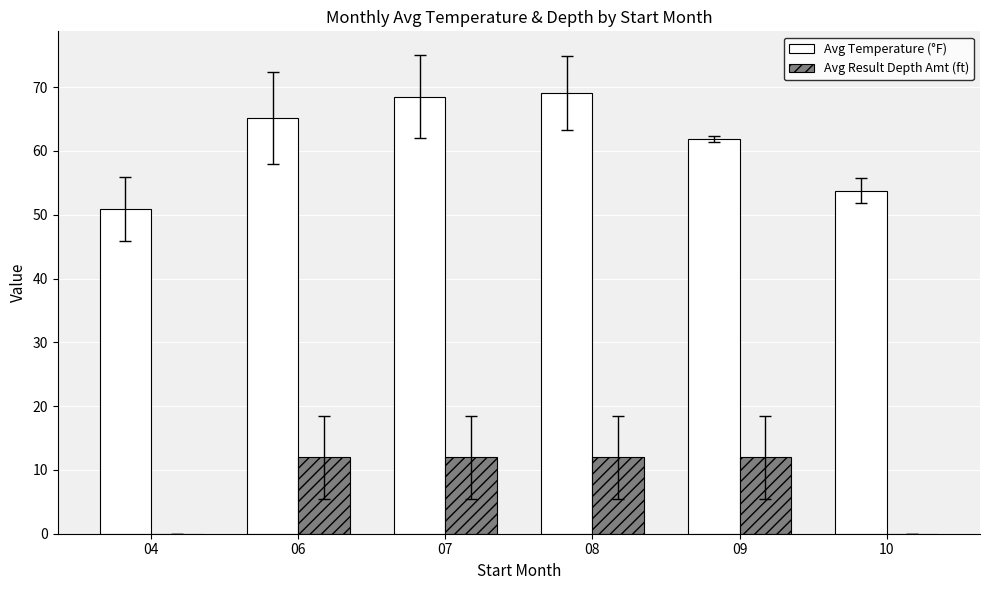

What is the greatest value displayed?

69.1